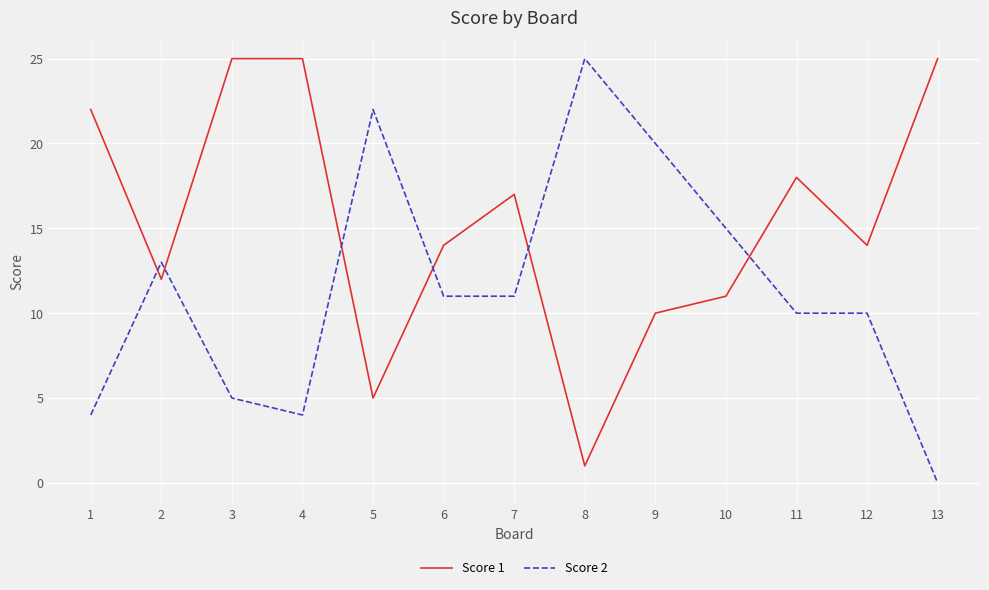

What is the sum of all Score 2 values?

150